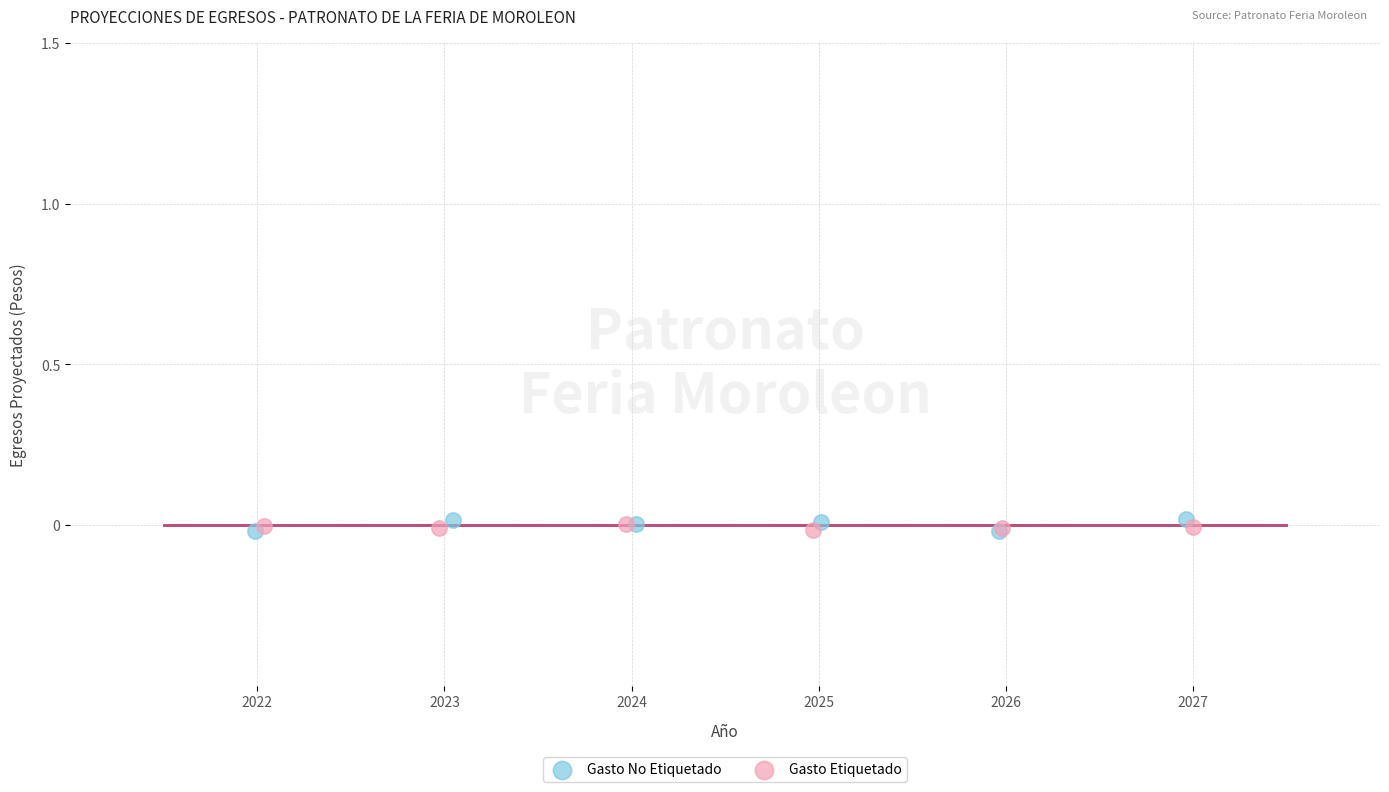

What are all the series names shown in the legend?

Gasto No Etiquetado, Gasto Etiquetado